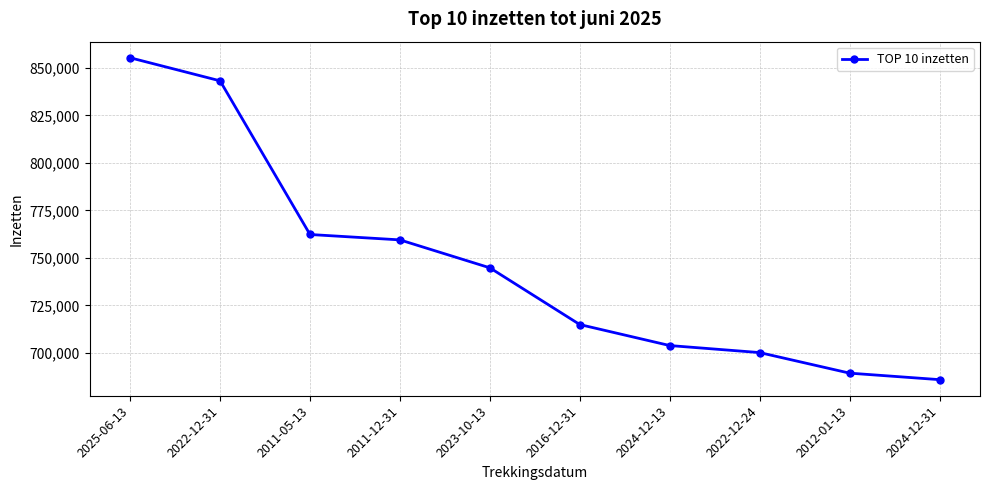

What is the difference between the maximum and second lowest values?

166119.0